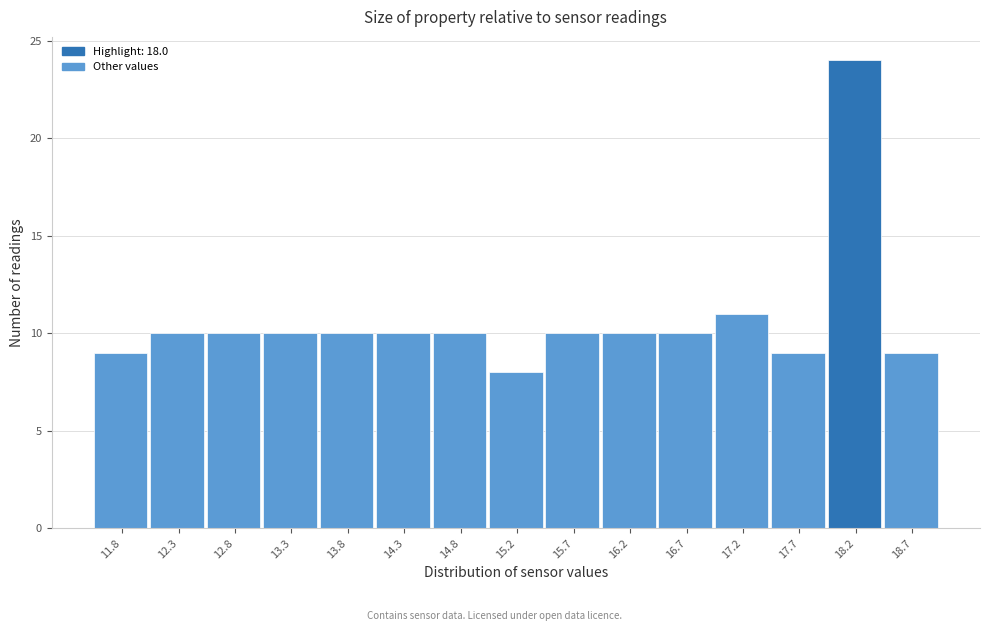

How tall is the bar that spans 17.95 to 18.40 on the x-axis? Neither the bar edges nor the heights are printed on the chart, so give them approximately, as read against the axes.

24